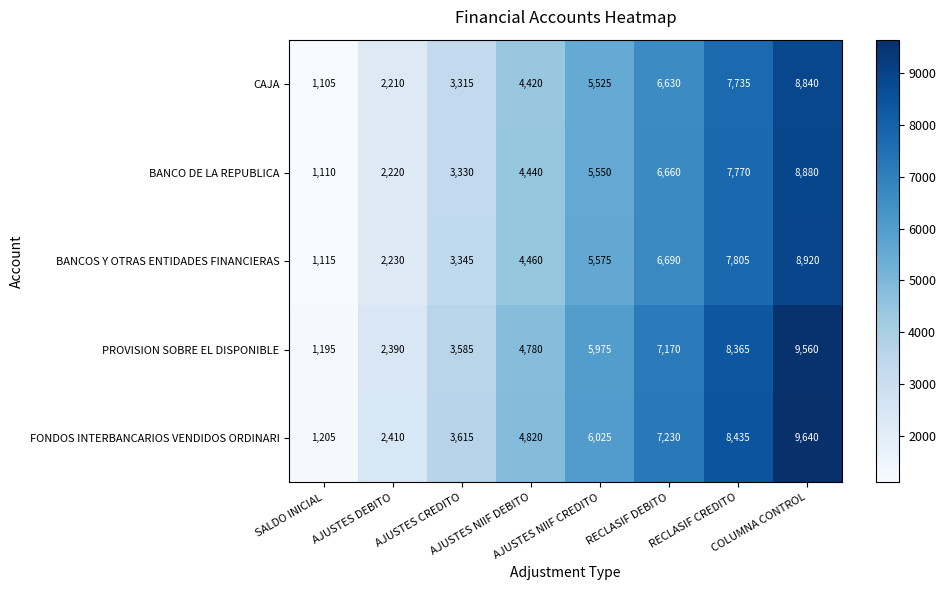

At RECLASIF CREDITO, list the series in order from largest to smallest.

FONDOS INTERBANCARIOS VENDIDOS ORDINARI, PROVISION SOBRE EL DISPONIBLE, BANCOS Y OTRAS ENTIDADES FINANCIERAS, BANCO DE LA REPUBLICA, CAJA